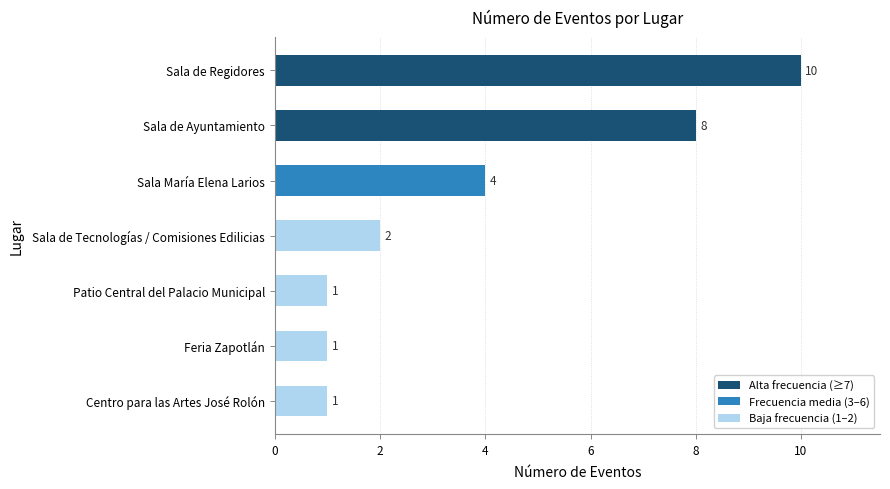

Approximately how many times larger is the value at Sala María Elena Larios compared to Centro para las Artes José Rolón?

4.0